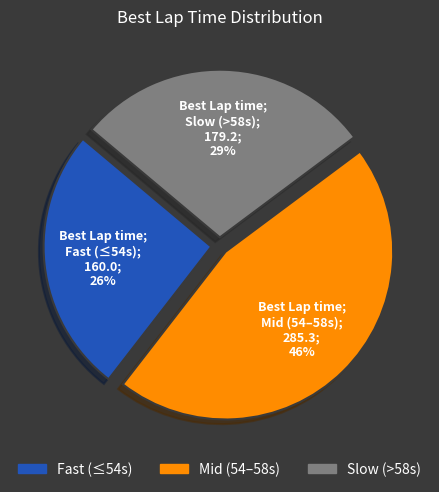

To the nearest percent, what is the difference between the largest and smallest slice percentages?

20%